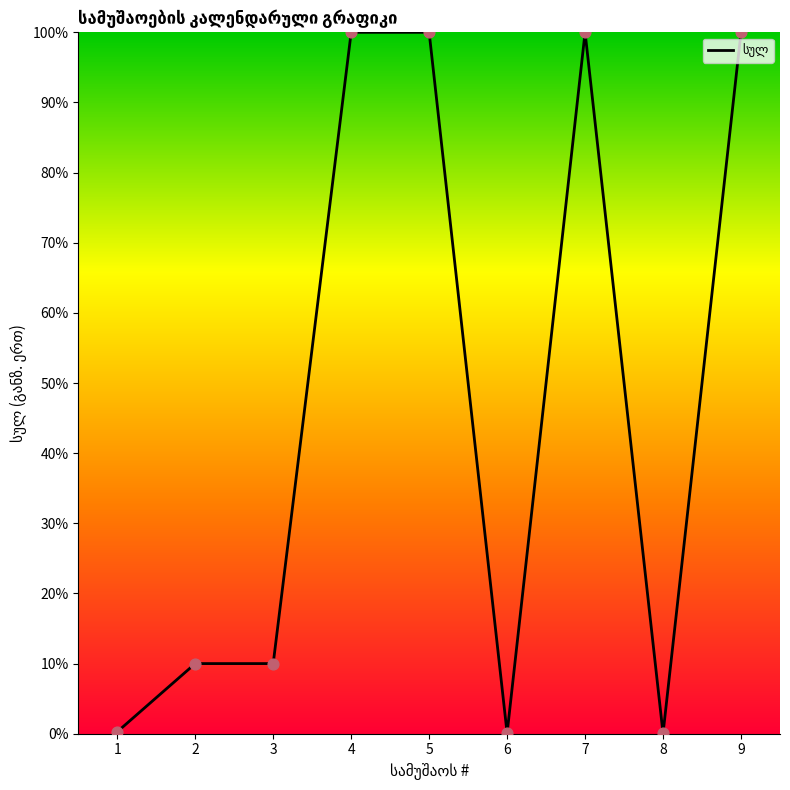

Between 4 and 2, which is larger?

4